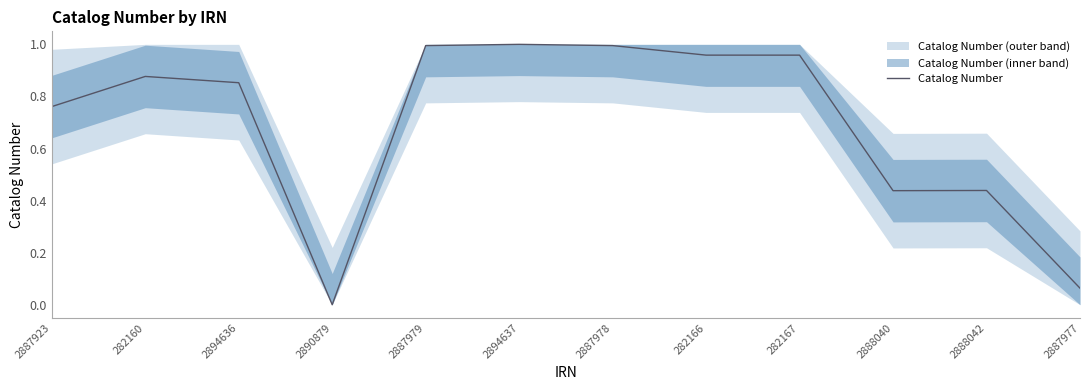

Where is the first local maximum?

282160